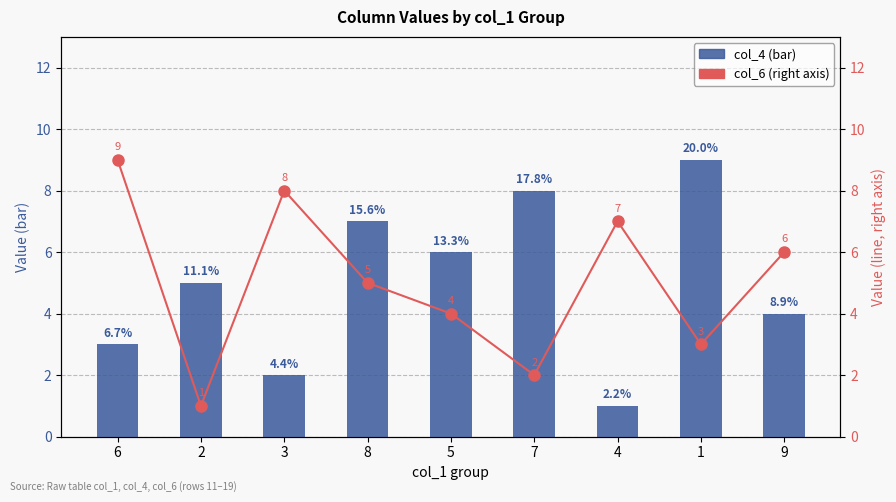

What is the label of the 1st bar from the left?

6